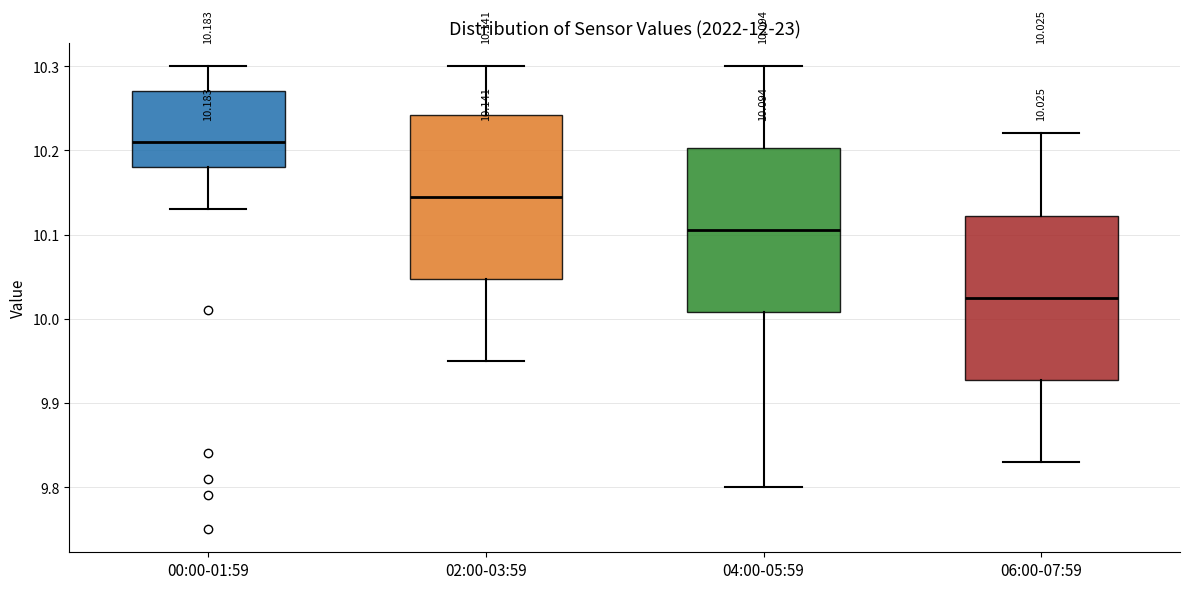

Which box has the highest median line?

00:00-01:59